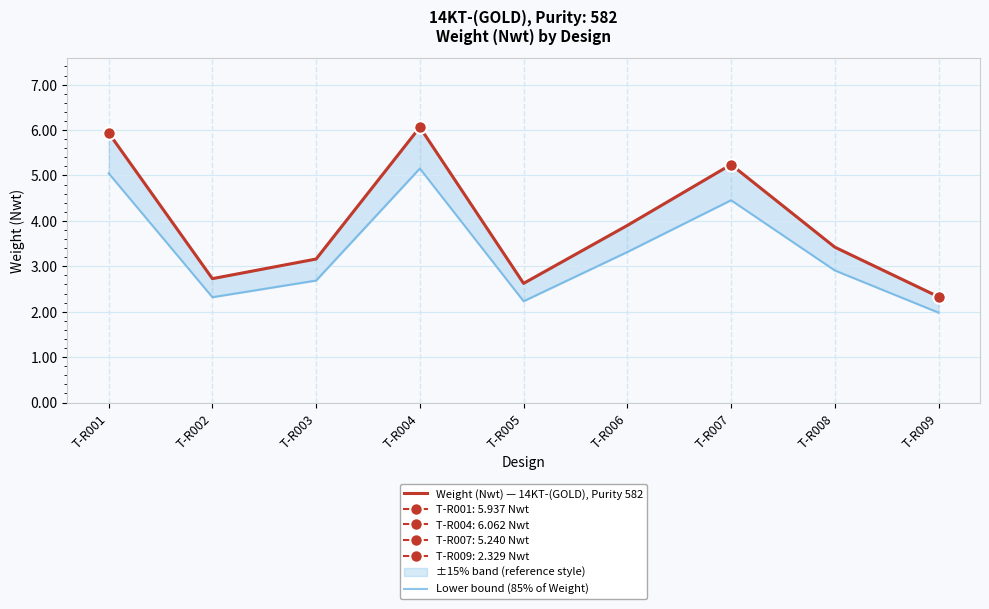

List the series in order of their overall mean, highest first.

Weight (Nwt) — 14KT-(GOLD), Purity 582, Lower bound (85% of Weight)